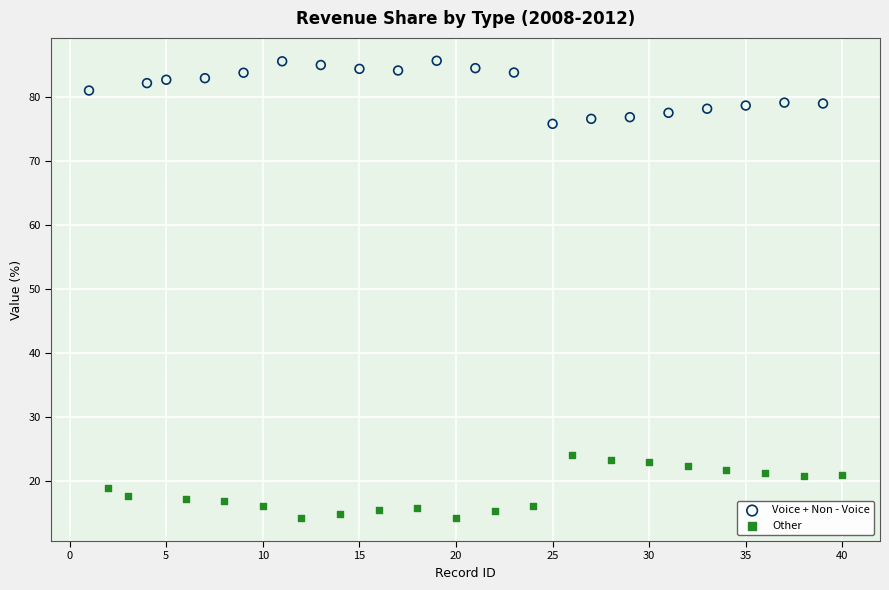

Which series contains the highest Y value?

Voice + Non - Voice